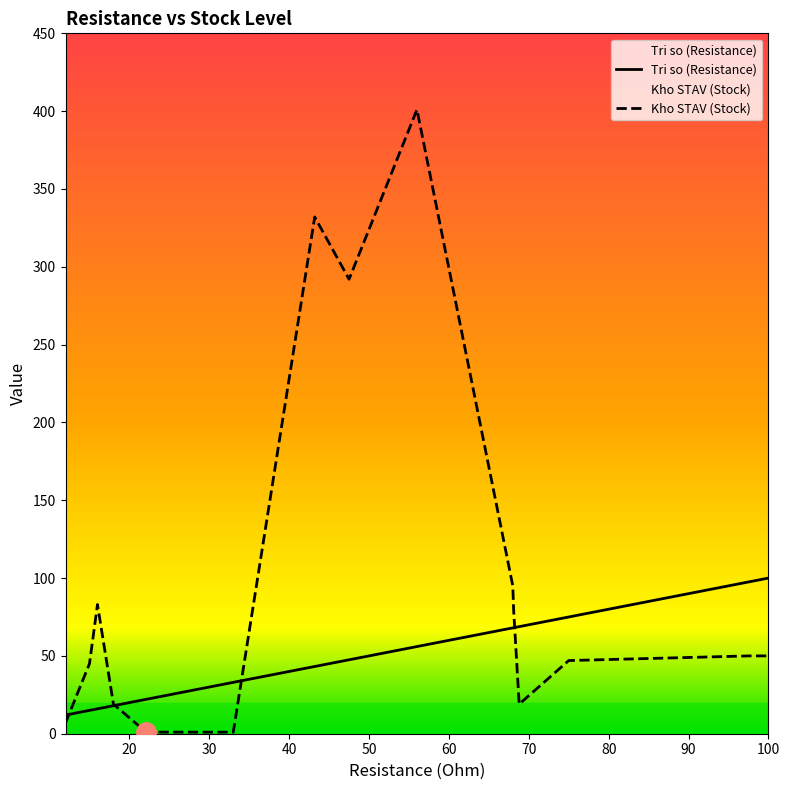

Which series changed the most between 15 and 22.1?

Kho STAV (Stock)